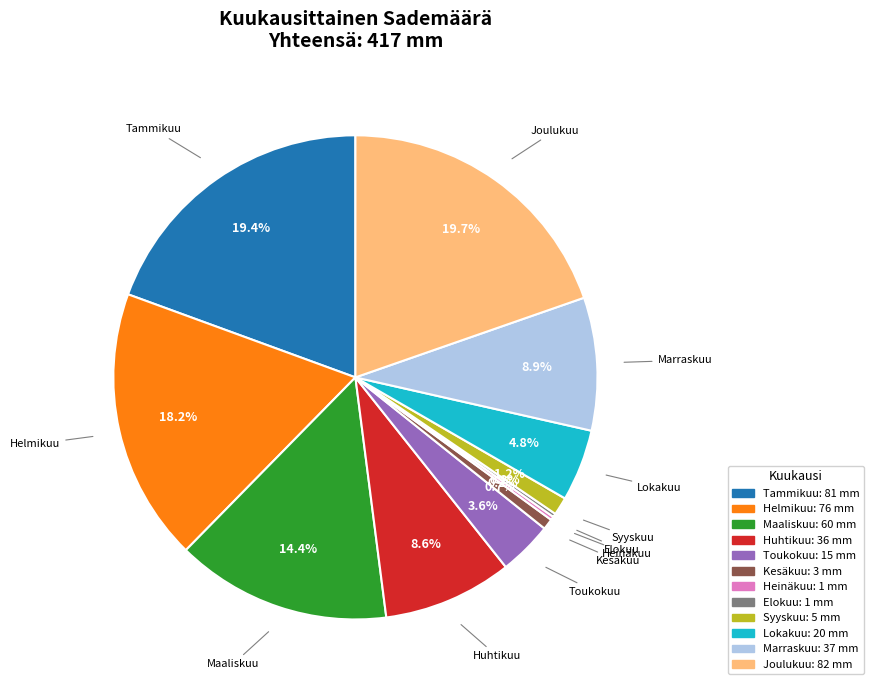

How much of the chart is everything except Kesäkuu?

99.3%